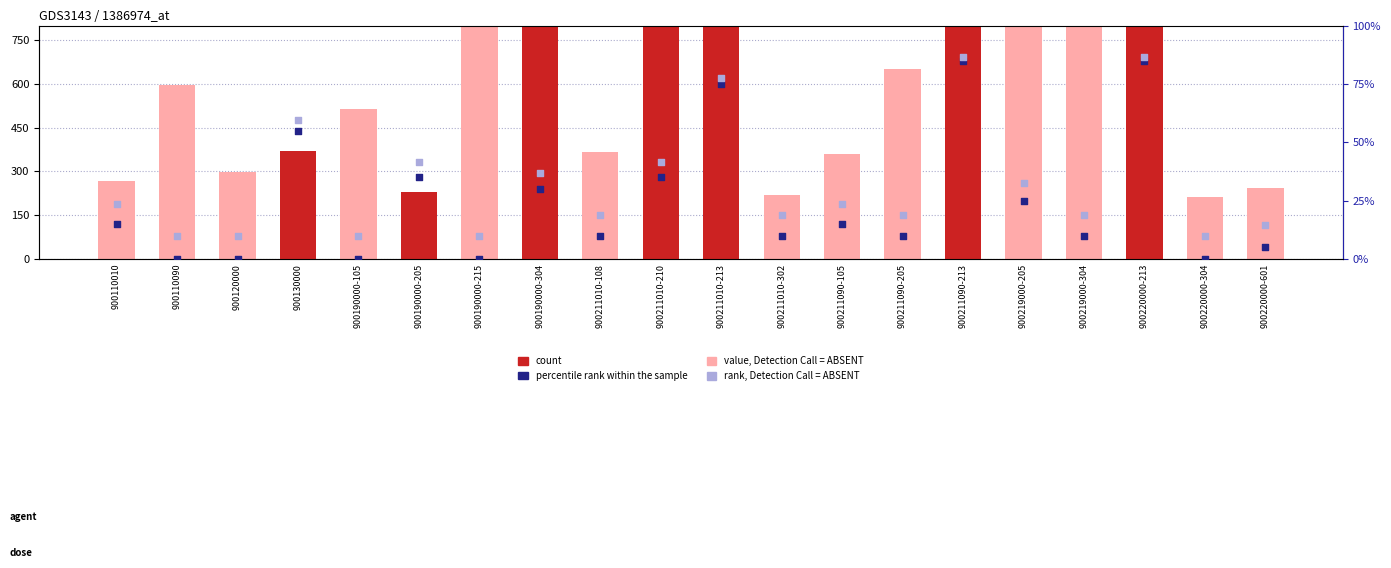

At which category is the sum across all series the highest?

900220000-213